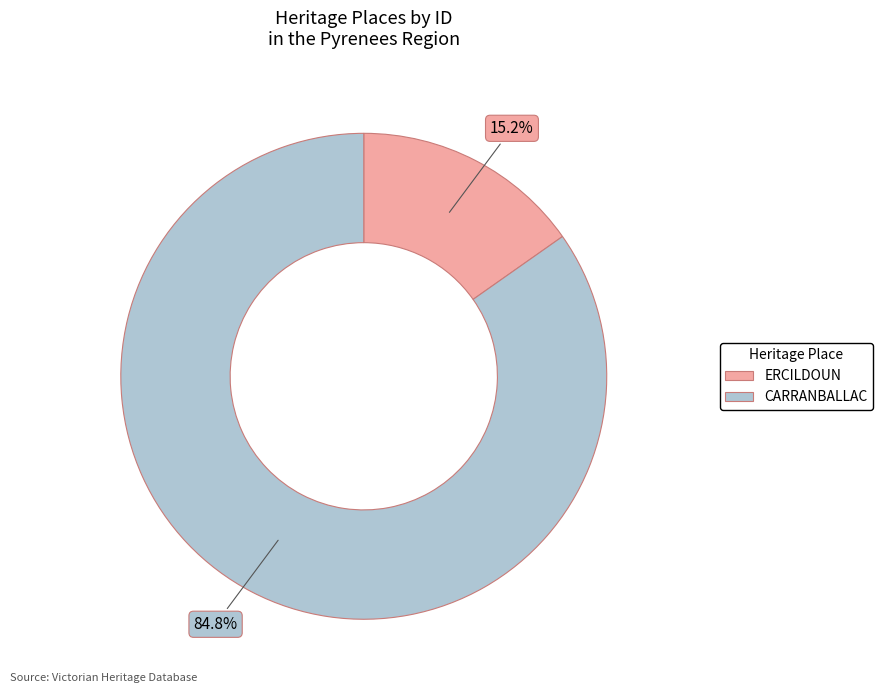

True or false: CARRANBALLAC accounts for 85% of the total.

True